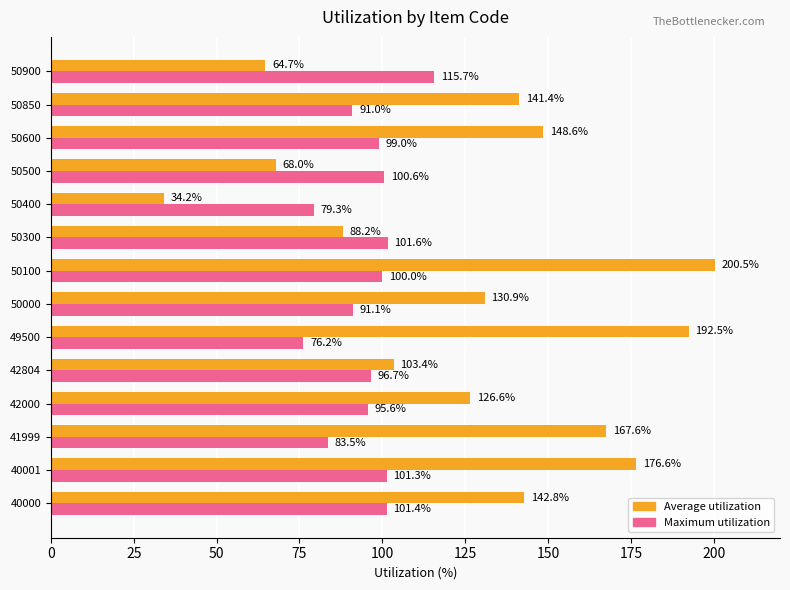

What are all the series names shown in the legend?

Average utilization, Maximum utilization